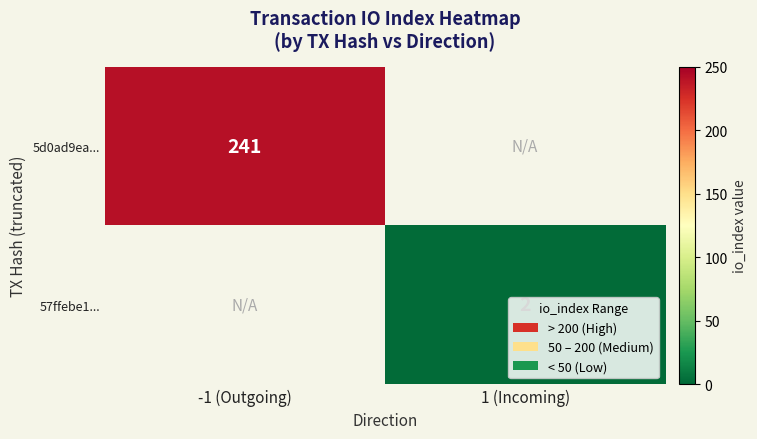

True or false: 57ffebe1... has a value of 3 at 1 (Incoming).

False